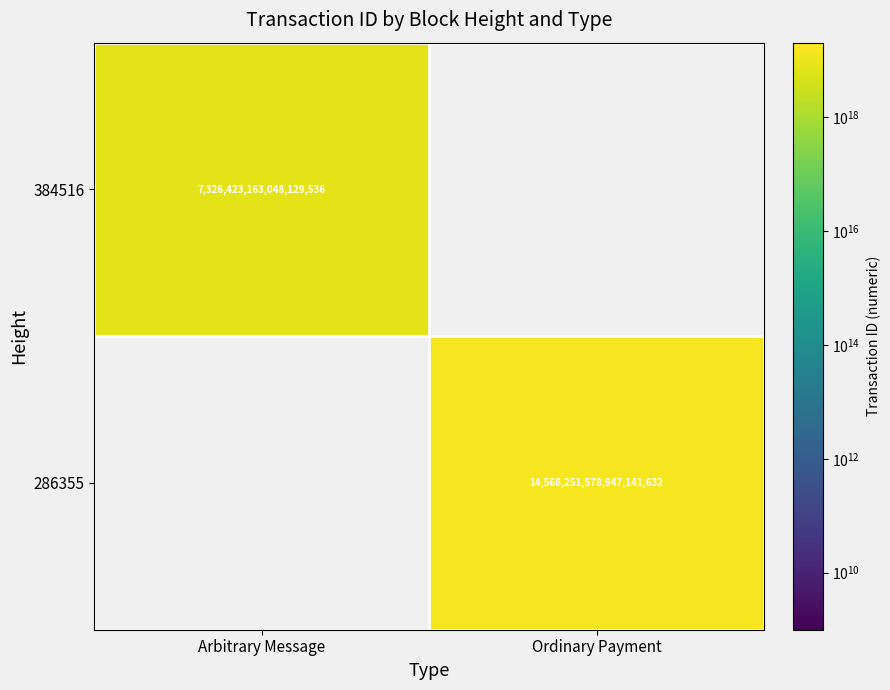

True or false: 286355 has a value of 14568251578947141632 at Ordinary Payment.

True